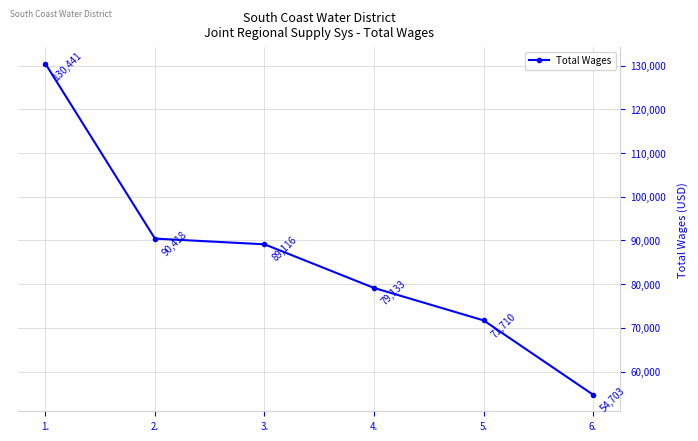

Where does the data first go above 89116?

1.